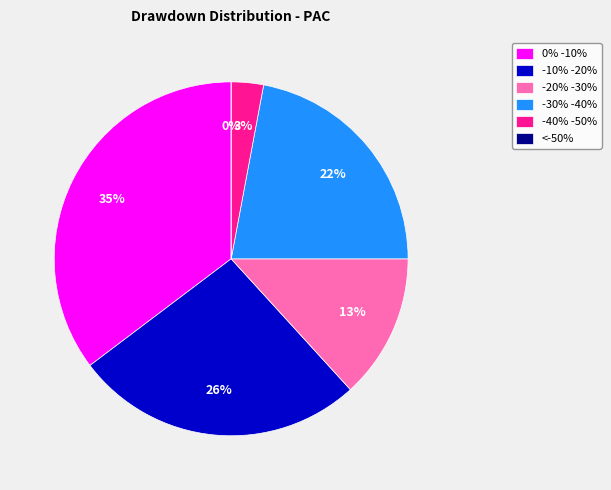

Count the number of slices in the pie.

6